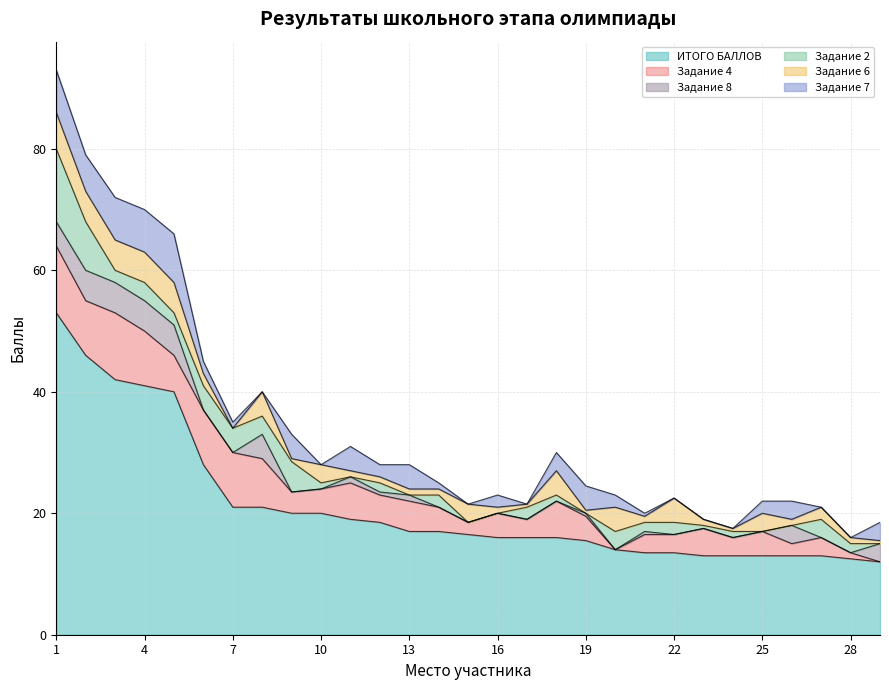

At which category does Задание 4 reach its first local valley?

2